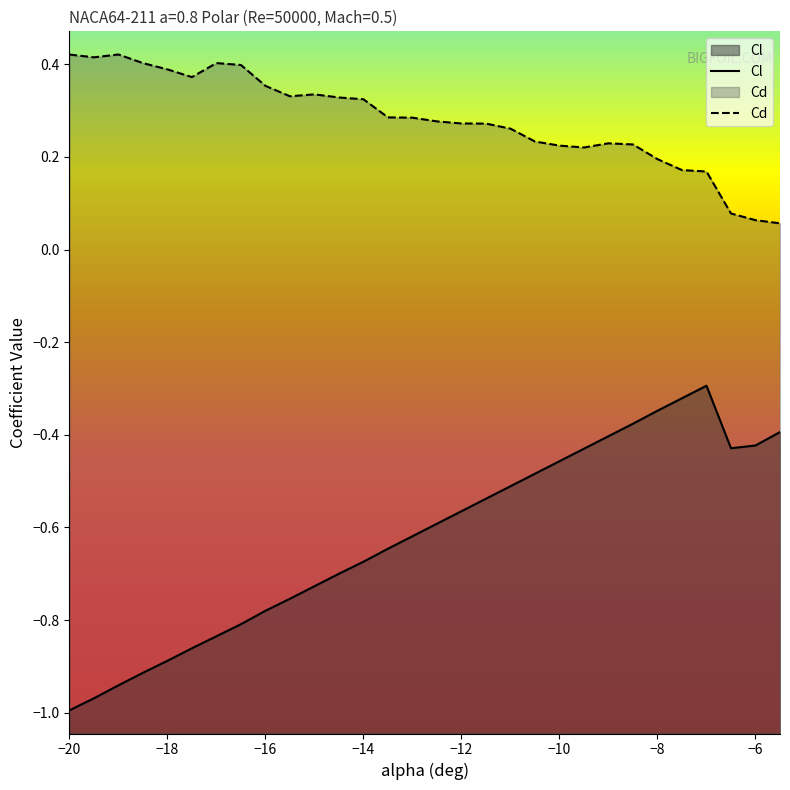

Between -10.0 and -6.0, which is larger?

-6.0